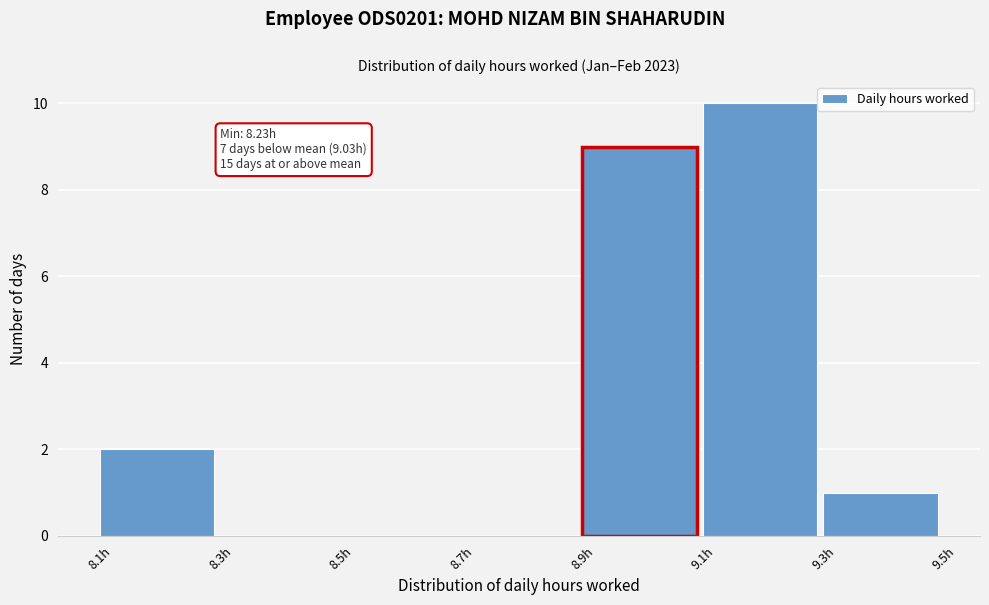

Over which range of the x-axis is the bar tallest?

9.1 to 9.3